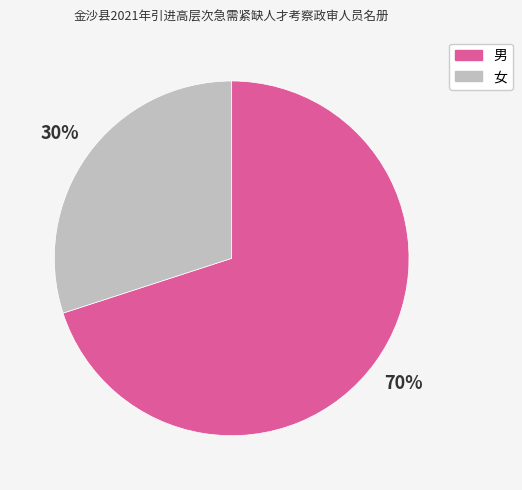

Which slice represents more than half of the pie?

男